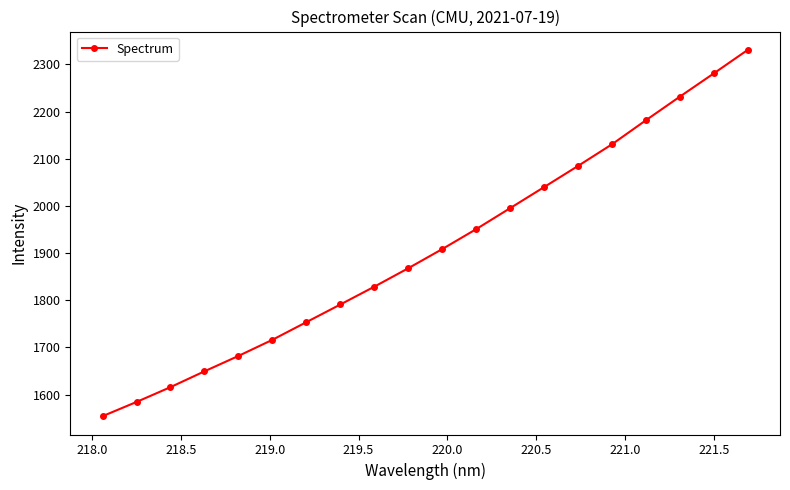

What is the value of the 11th point from the left?

1908.6